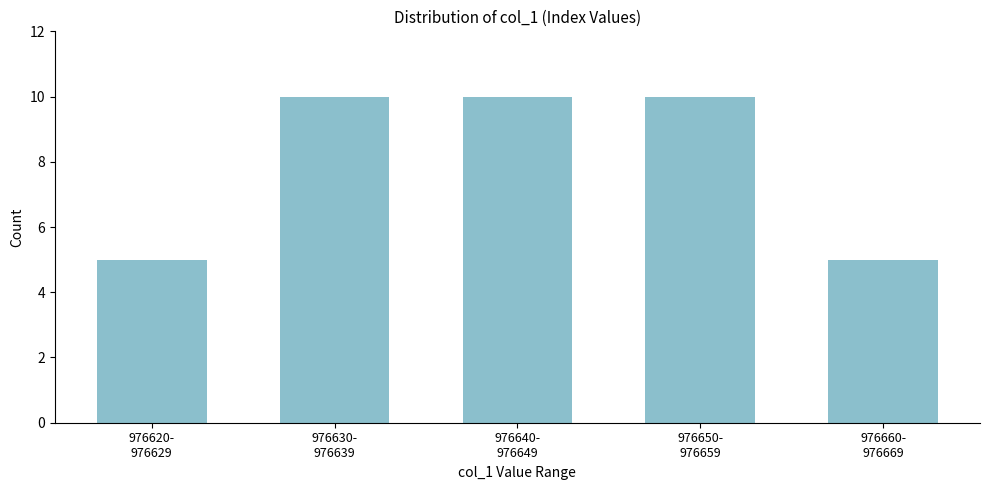

Reading left to right, extract all data points from this chart.

5	10	10	10	5